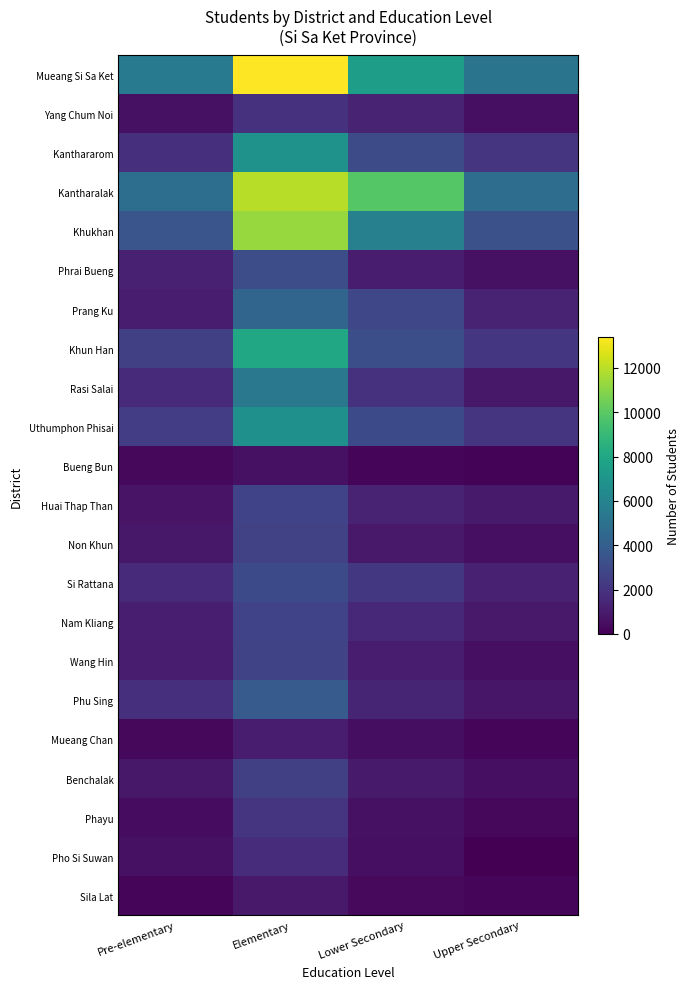

How many series are shown in this chart?

22